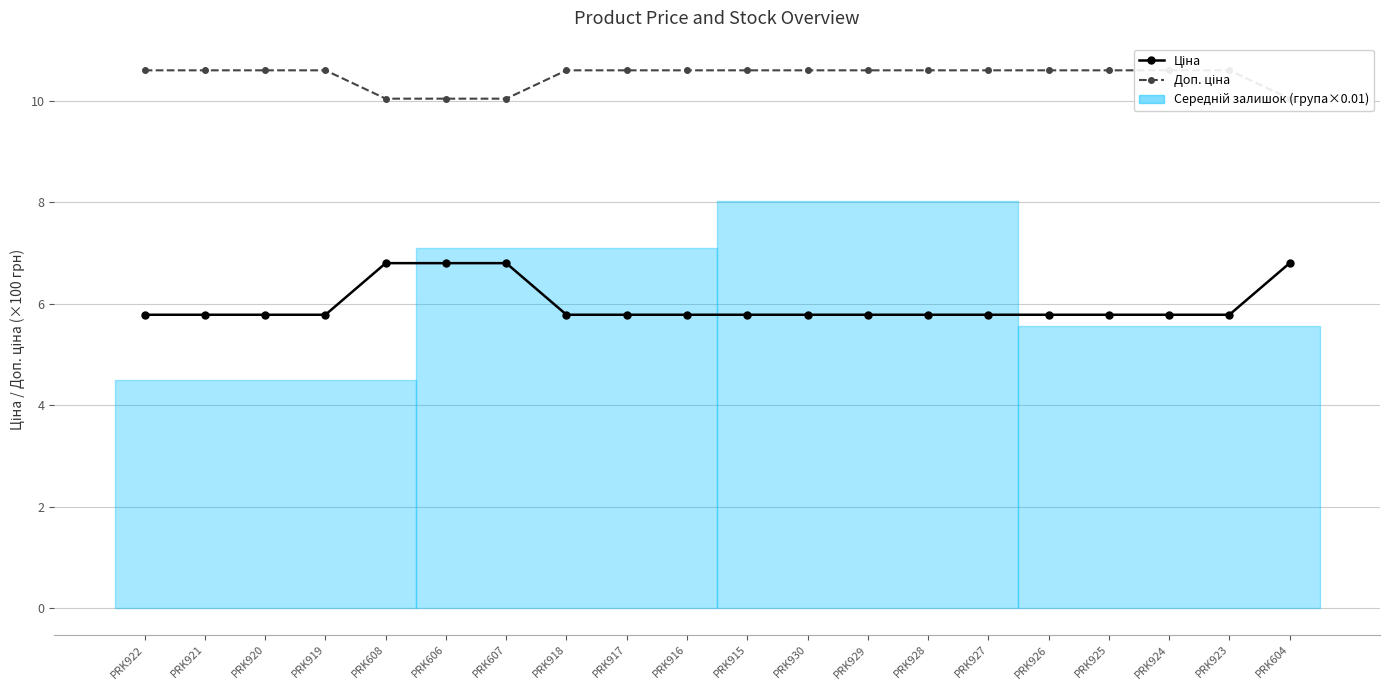

Which series has the largest total across all categories?

Доп. ціна